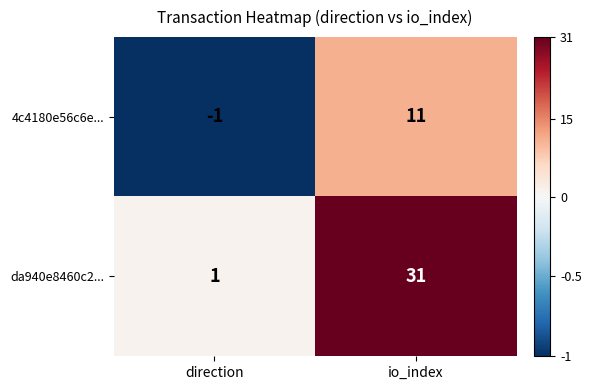

Between direction and io_index, which series saw the biggest shift?

da940e8460c2...